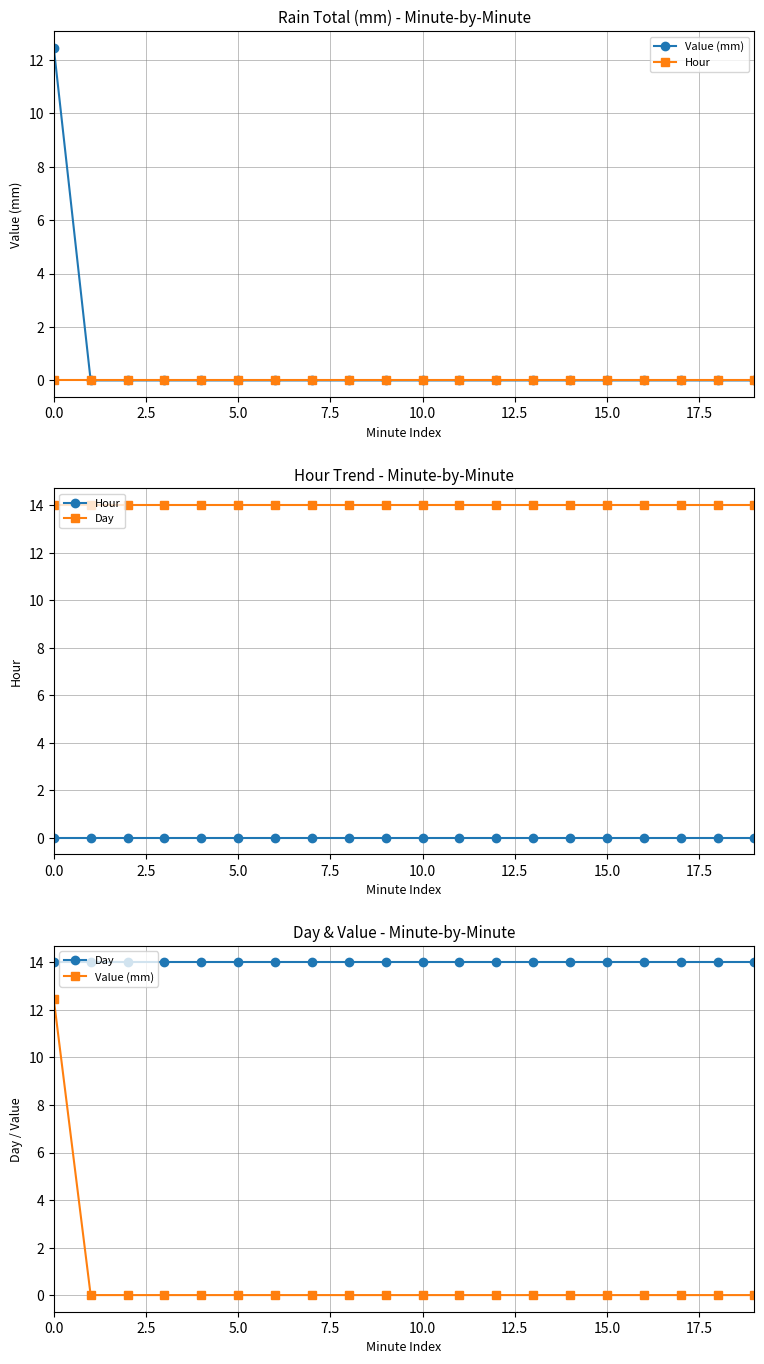

True or false: Day has a value of 21.8 at 15.

False